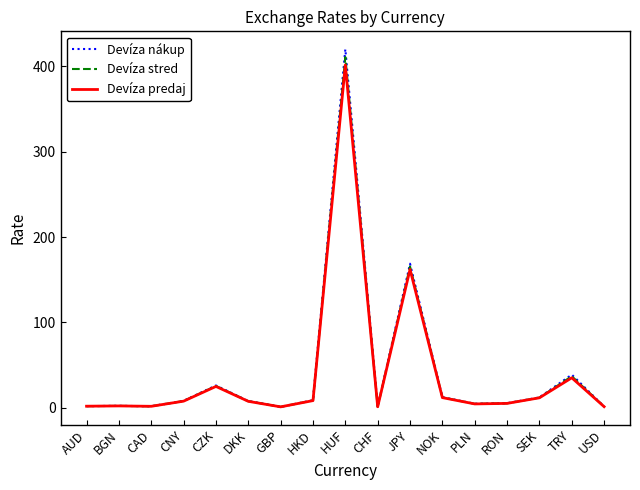

What is the total value across all series at NOK?

35.7